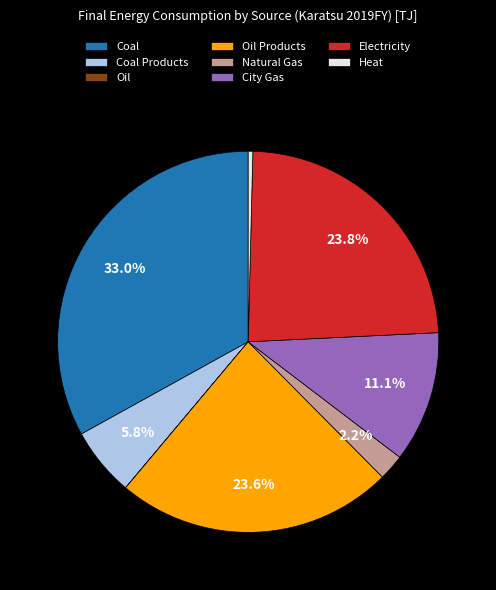

Is there any slice that represents more than half of the pie?

No